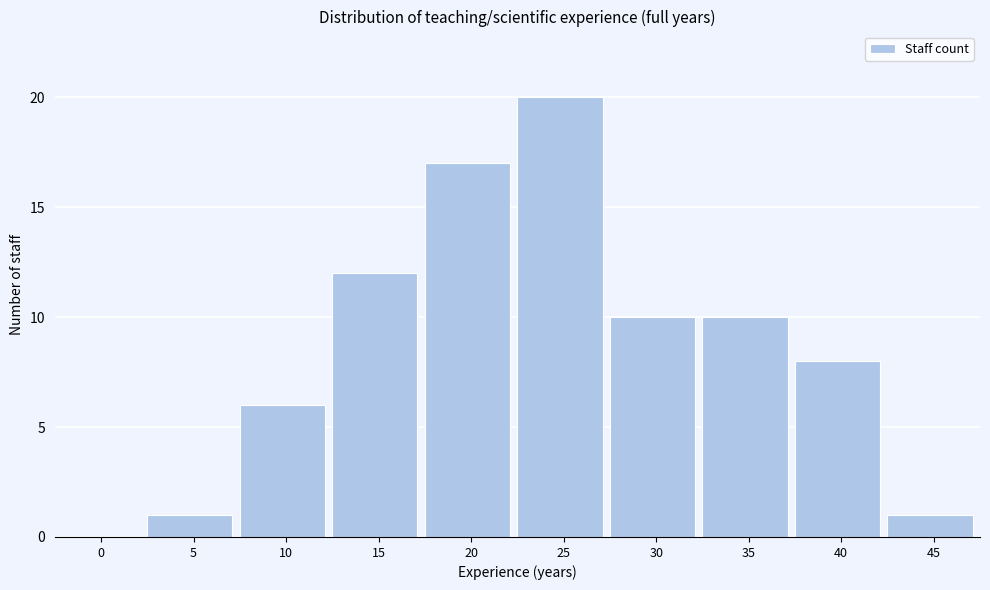

Reading left to right, transcribe all the data shown in this chart.

0=0	5=1	10=6	15=12	20=17	25=20	30=10	35=10	40=8	45=1